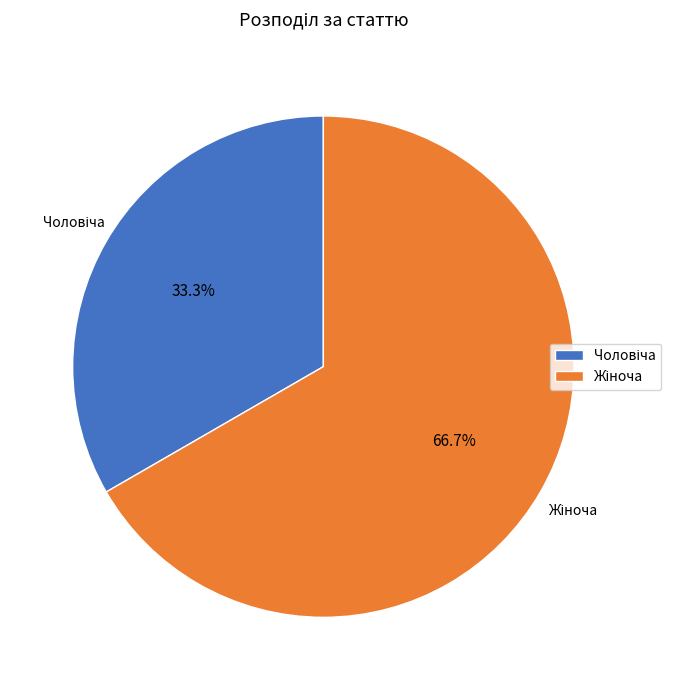

Is there any slice that represents more than half of the pie?

Yes